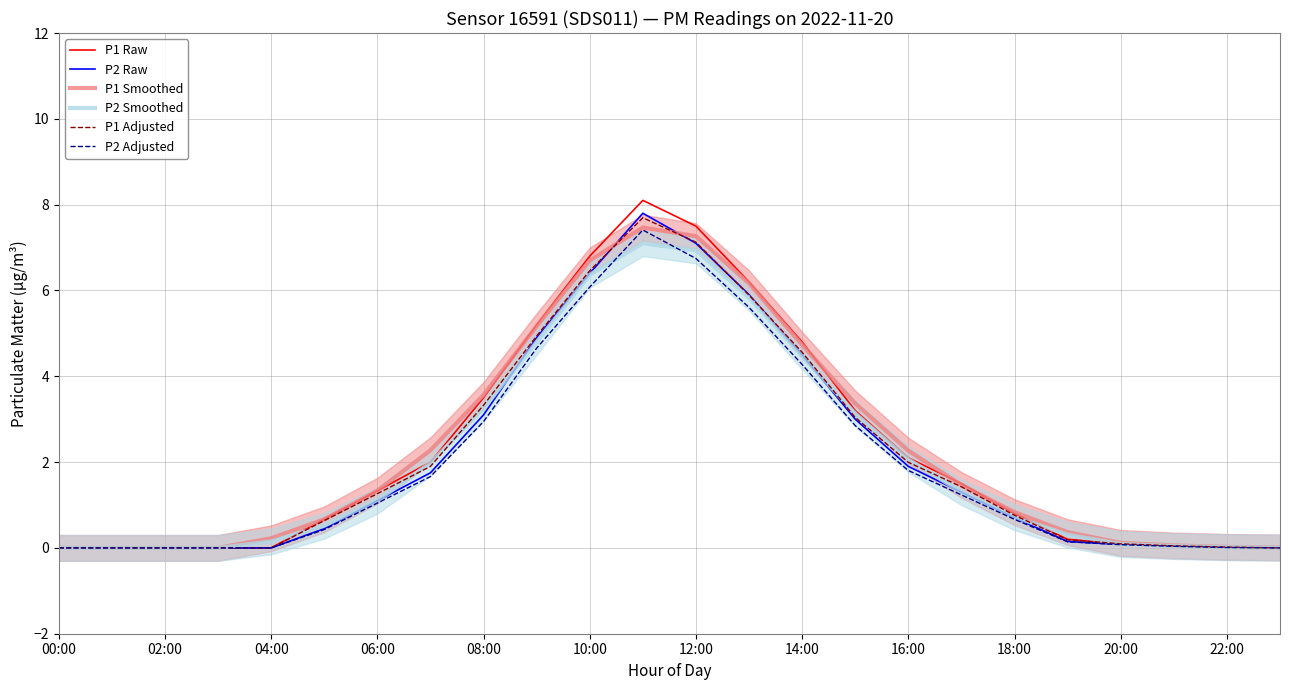

Reading left to right, transcribe all the data shown in this chart.

P1 Raw: 0.0	0.0	0.0	0.0	0.0	0.7	1.3	2.0	3.5	5.2	6.8	8.1	7.5	6.2	4.8	3.2	2.1	1.5	0.8	0.2	0.1	0.1	0.0	0.0
P2 Raw: 0.0	0.0	0.0	0.0	0.0	0.5	1.1	1.8	3.1	4.9	6.4	7.8	7.1	5.9	4.5	3.0	1.9	1.3	0.7	0.1	0.1	0.0	0.0	0.0
P1 Smoothed: 0.0	0.0	0.0	0.0	0.2	0.7	1.3	2.3	3.6	5.2	6.7	7.5	7.3	6.2	4.7	3.4	2.3	1.5	0.8	0.4	0.1	0.1	0.0	0.0
P2 Smoothed: 0.0	0.0	0.0	0.0	0.1	0.5	1.1	2.0	3.2	4.8	6.4	7.1	6.9	5.8	4.5	3.1	2.1	1.3	0.7	0.3	0.1	0.0	0.0	0.0
P1 Adjusted: 0.0	0.0	0.0	0.0	0.0	0.6	1.3	1.9	3.3	4.9	6.5	7.7	7.1	5.9	4.6	3.0	2.0	1.4	0.8	0.2	0.1	0.0	0.0	0.0
P2 Adjusted: 0.0	0.0	0.0	0.0	0.0	0.4	1.0	1.7	2.9	4.7	6.1	7.4	6.7	5.6	4.3	2.8	1.8	1.2	0.7	0.1	0.1	0.0	0.0	0.0